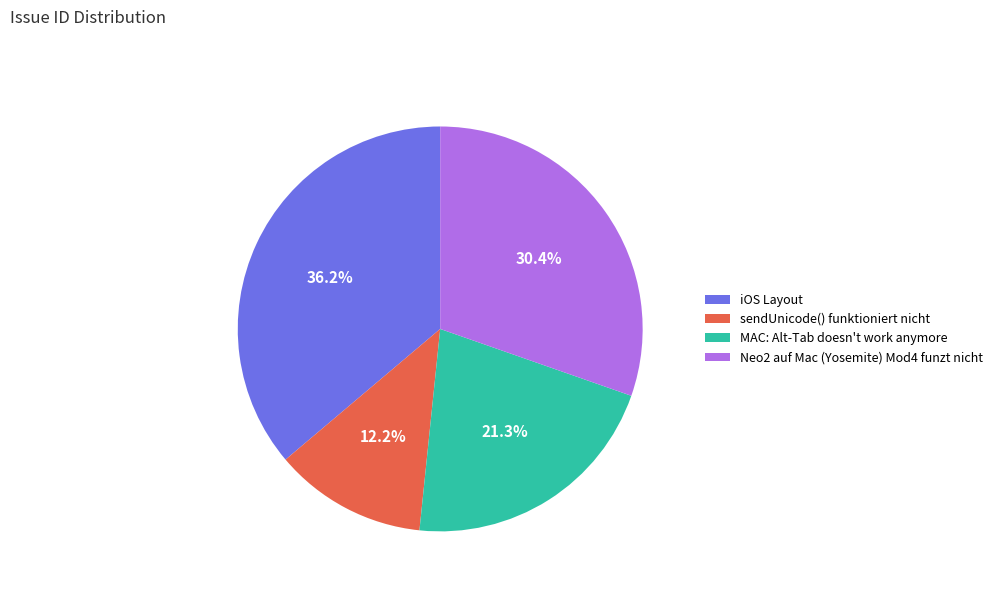

Between Neo2 auf Mac (Yosemite) Mod4 funzt nicht and sendUnicode() funktioniert nicht, which is larger?

Neo2 auf Mac (Yosemite) Mod4 funzt nicht